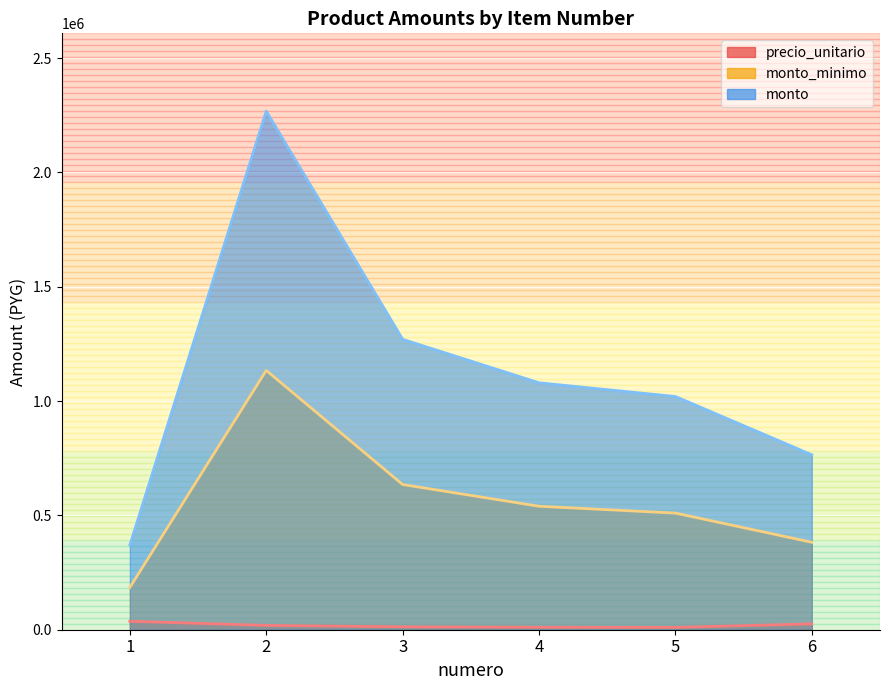

True or false: monto and precio_unitario intersect in this chart.

False